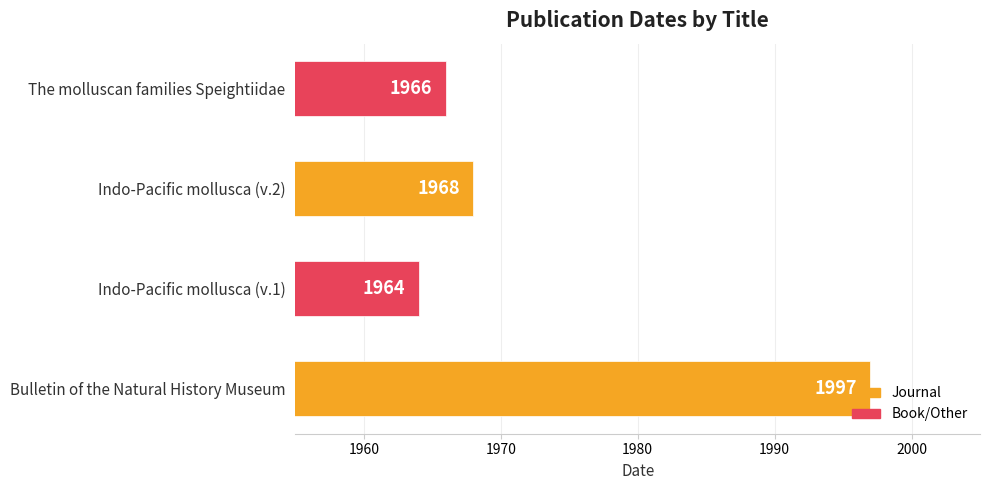

What is the difference between the maximum and second lowest values?

31